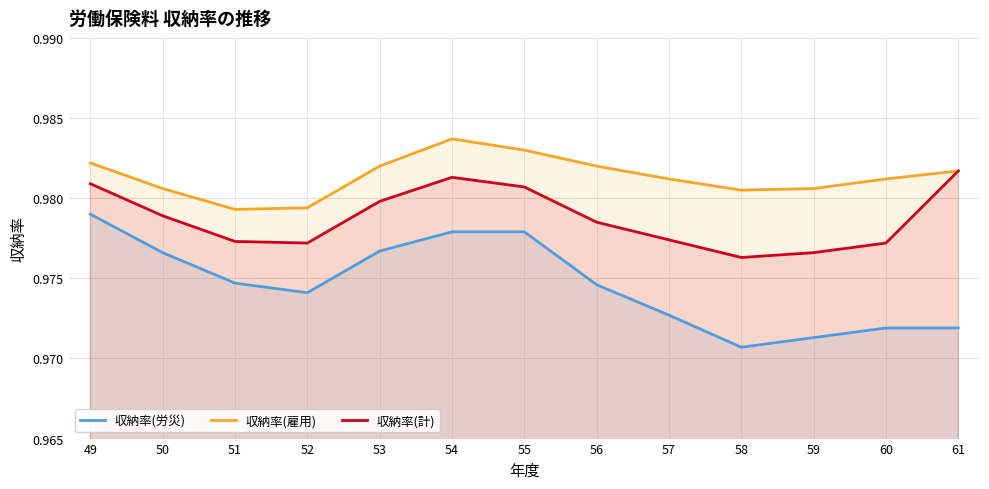

Rank the series by their maximum value, from highest to lowest.

収納率(雇用), 収納率(計), 収納率(労災)